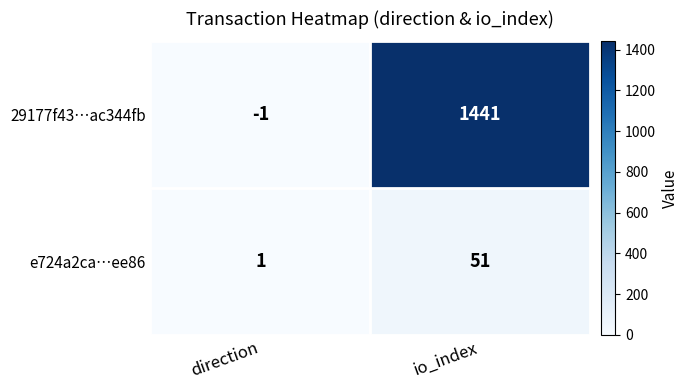

How many series are shown in this chart?

2